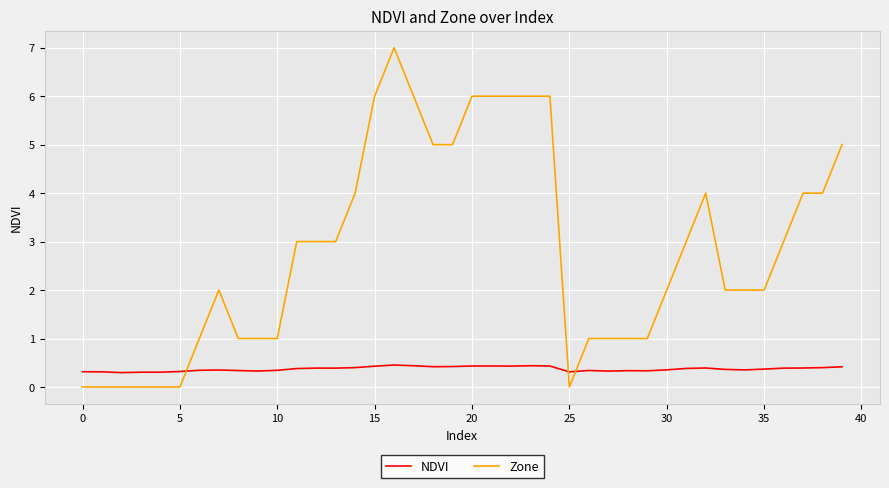

Does the chart have visible grid lines?

Yes